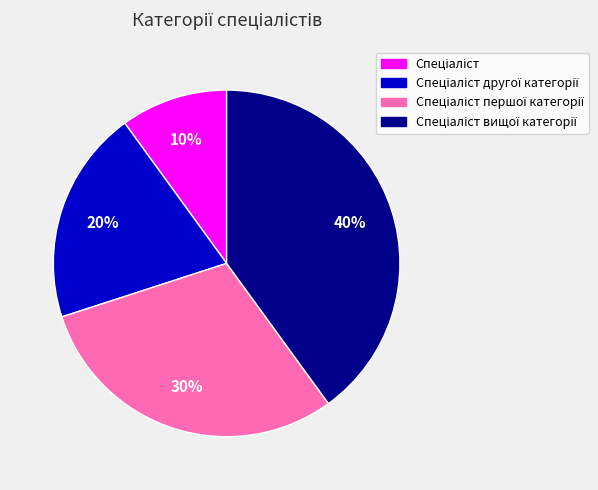

To the nearest percent, what is the difference between the largest and smallest slice percentages?

30%